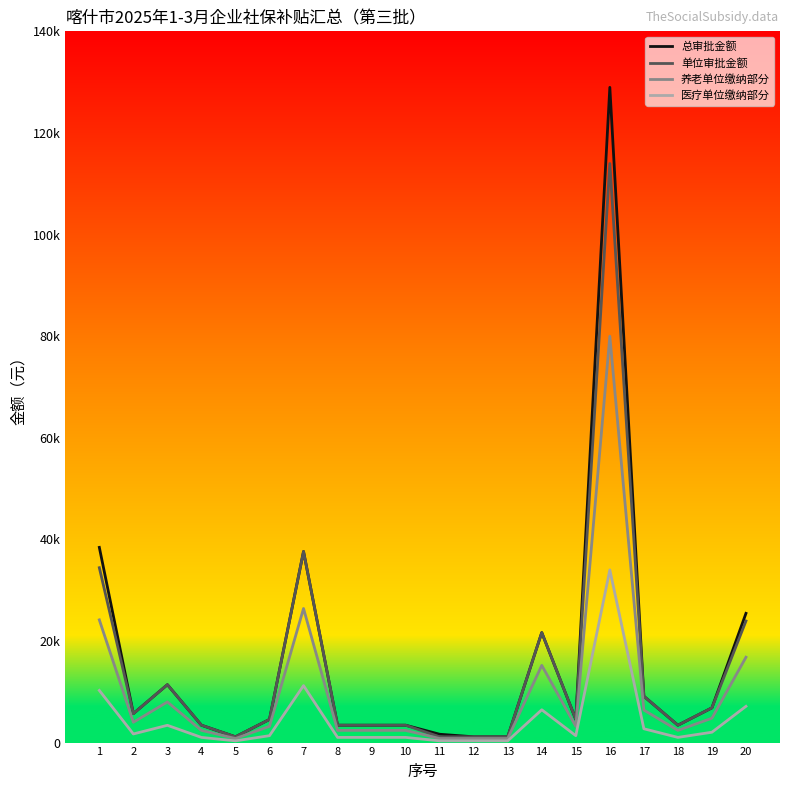

Read the 单位审批金额 value at 2.

5698.9